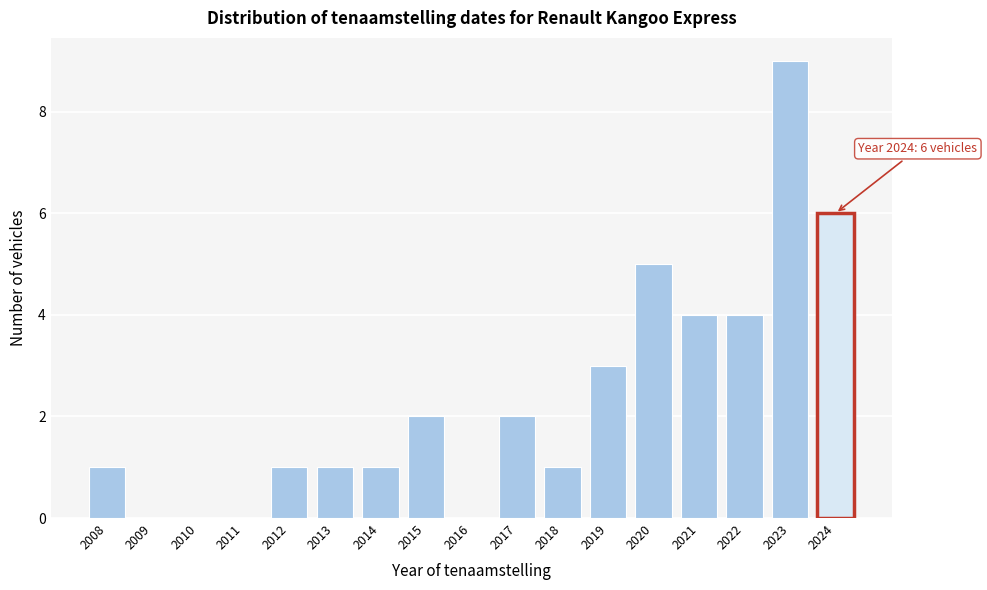

Reading left to right, what are all the values shown in this chart?

2008=1	2009=0	2010=0	2011=0	2012=1	2013=1	2014=1	2015=2	2016=0	2017=2	2018=1	2019=3	2020=5	2021=4	2022=4	2023=9	2024=6